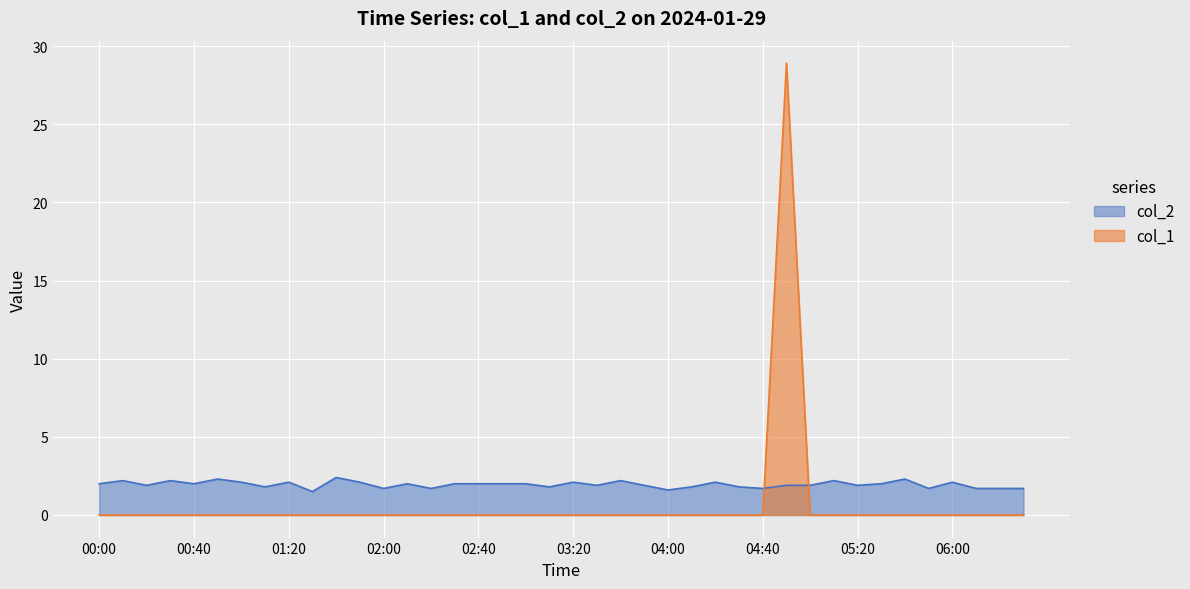

What is the difference between the highest and lowest values at 02:10?

2.0